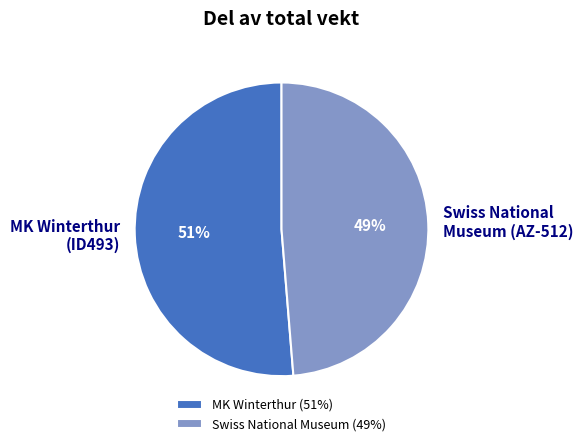

Do Swiss National Museum (AZ-512) and MK Winterthur (ID493) together represent more than half of the pie?

Yes